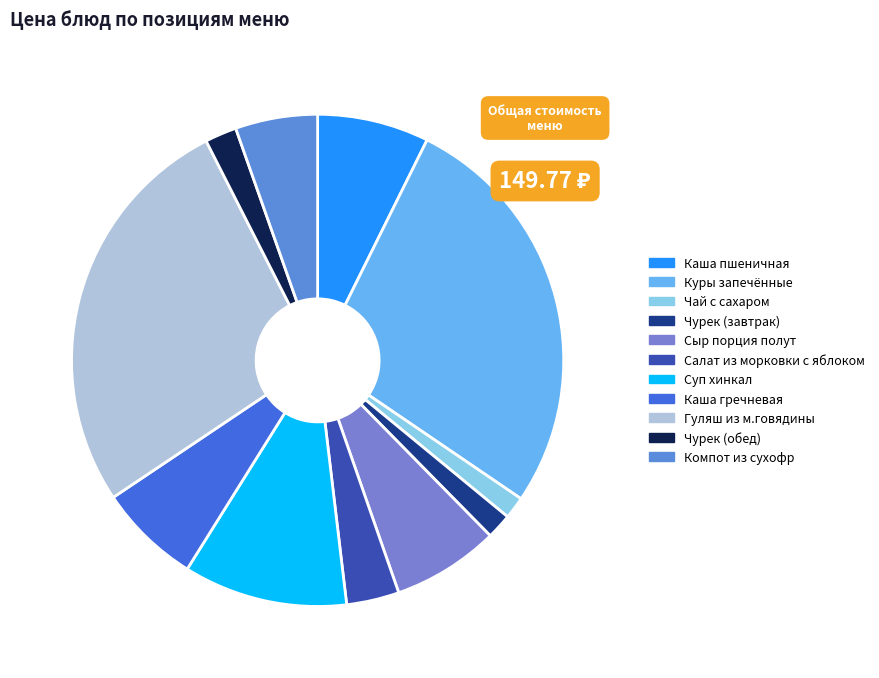

How many slices are in this pie chart?

11